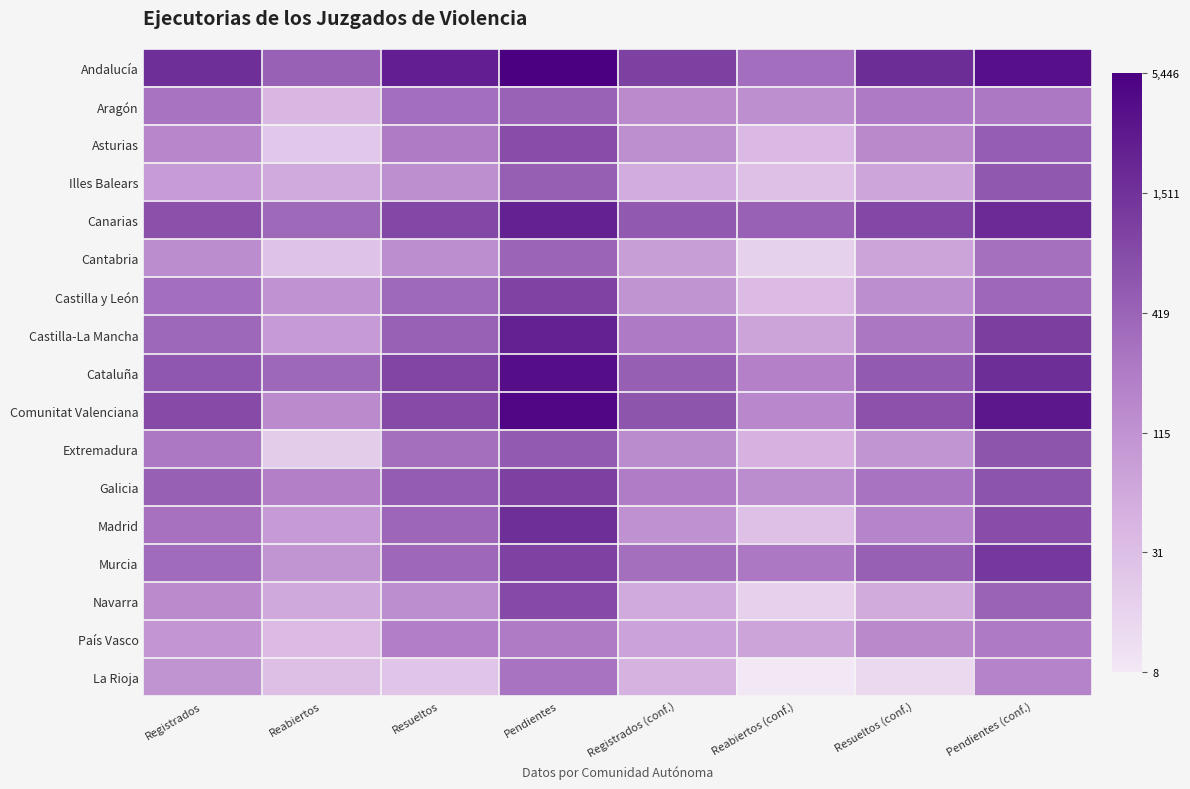

Between Registrados (conf.) and Pendientes, which is larger?

Pendientes